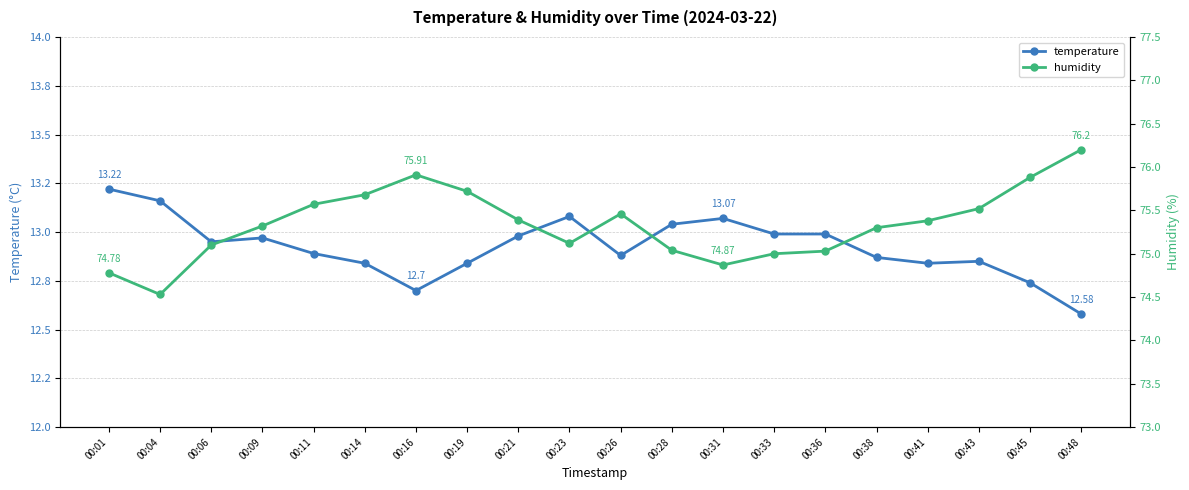

Which series changed the most between 00:31 and 00:45?

humidity